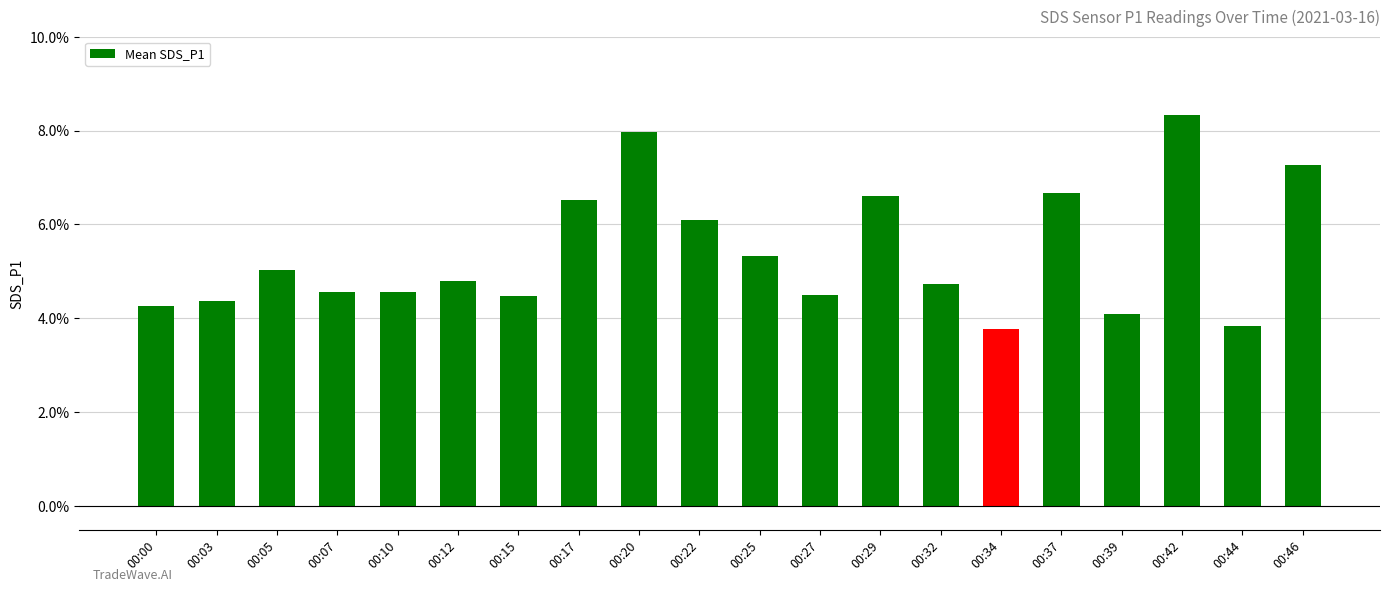

What is the value of the 1st bar from the left?

4.3